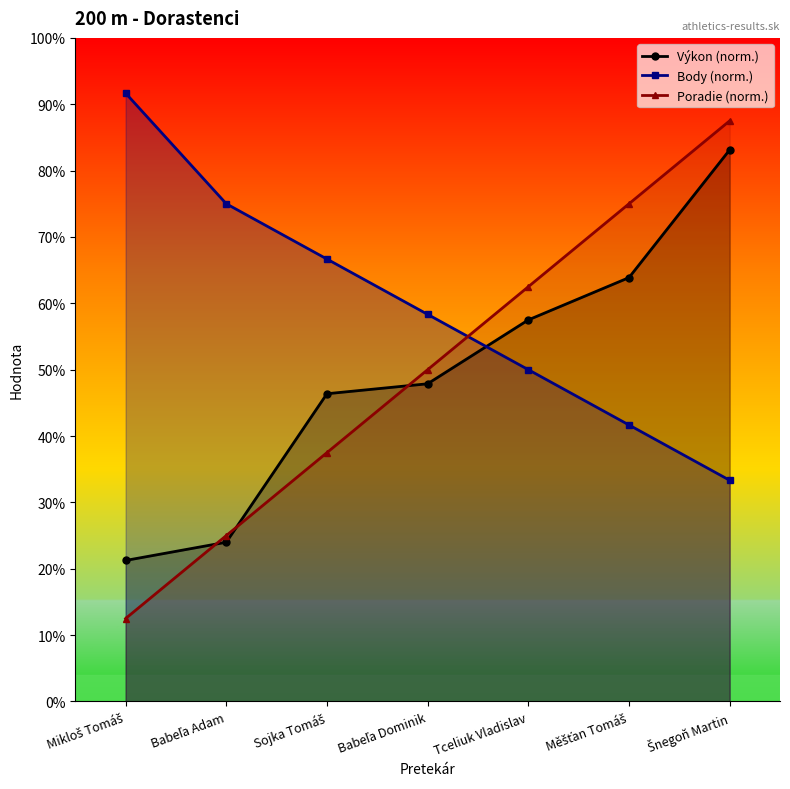

At which label does Poradie (norm.) reach its peak?

Šnegoň Martin